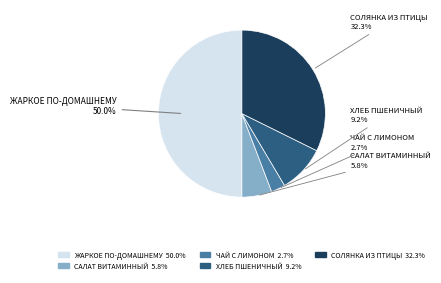

Is it true that ХЛЕБ ПШЕНИЧНЫЙ is 9% of the pie?

True